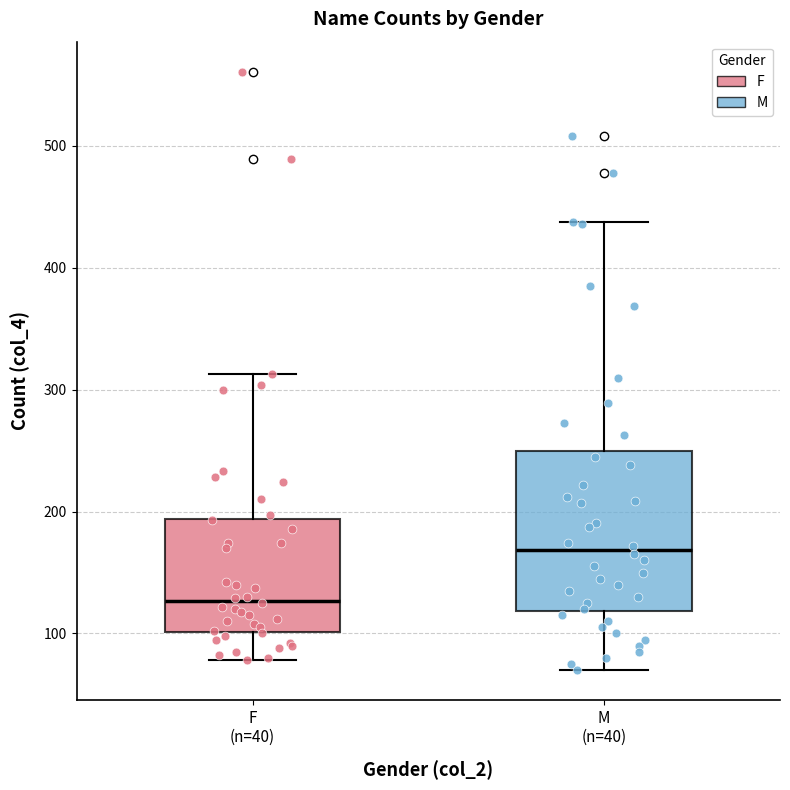

Where is the lower edge of the box for M (n=40) on the y-axis? The values are not printed on the chart, so give them approximately, as read against the axis.

120